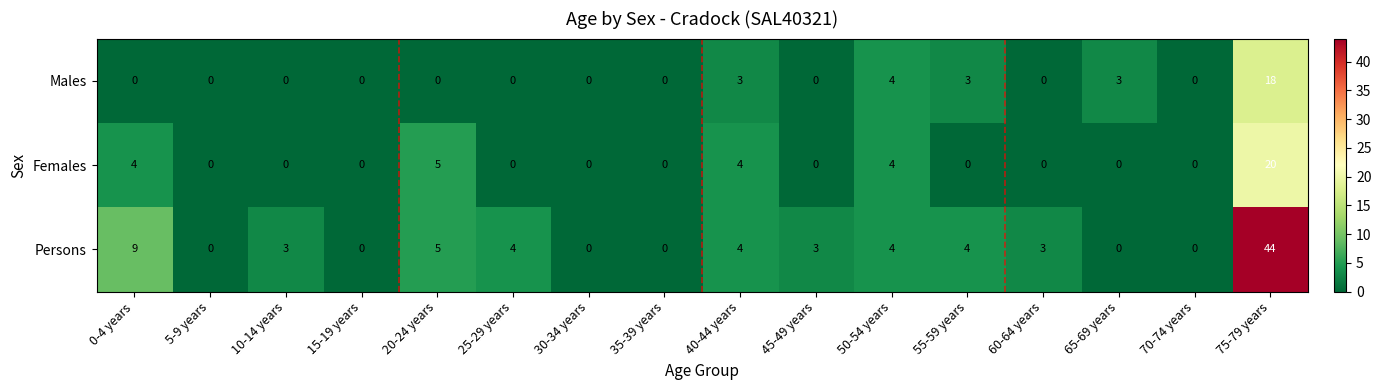

Read the Males value at 50-54 years, to the nearest 5.

5